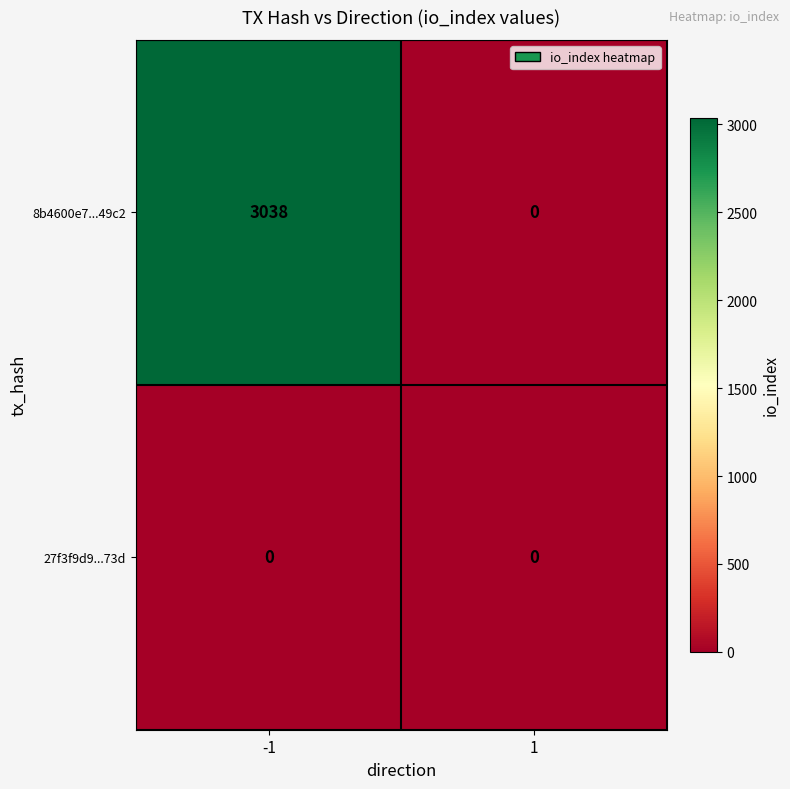

Count the number of data series in this chart.

2